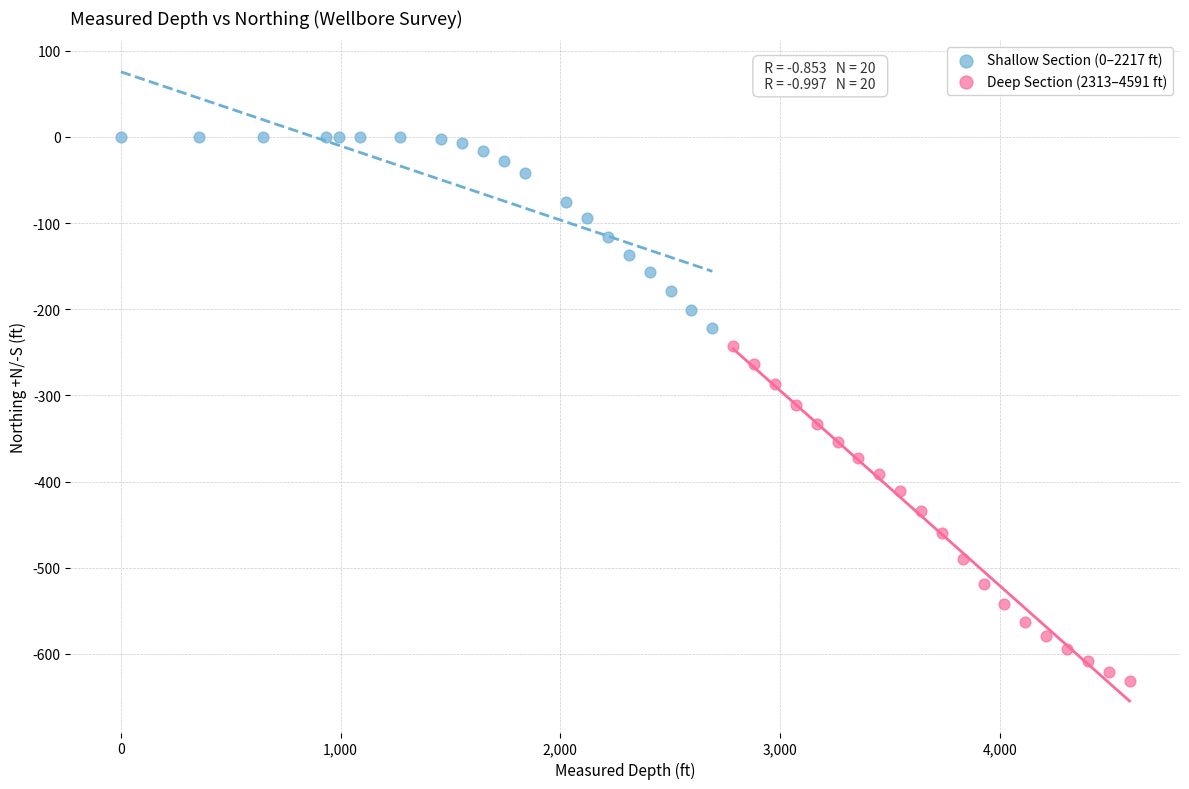

Which series has the largest Y range (max minus min)?

Deep Section (2313–4591 ft)